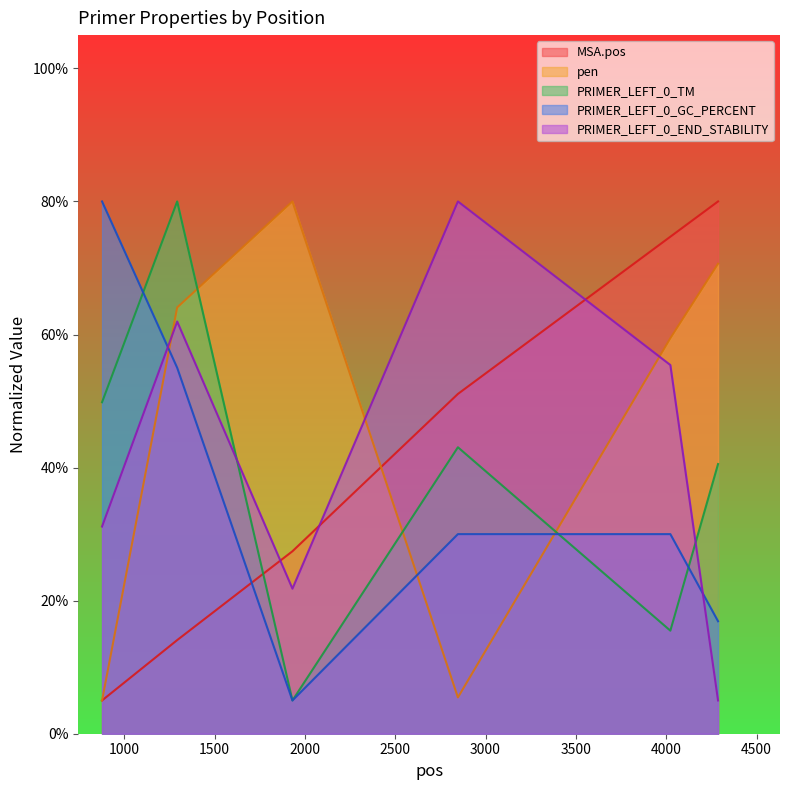

What is the difference between the highest and lowest values at 1293?

65.9